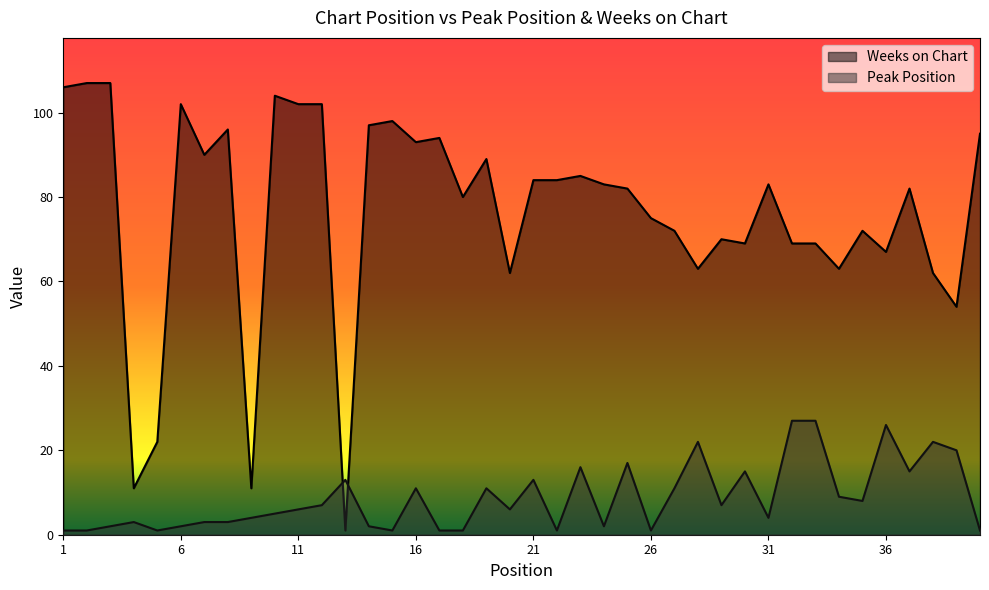

In Weeks on Chart, how many points are higher than both neighbors (excluding endpoints)?

11